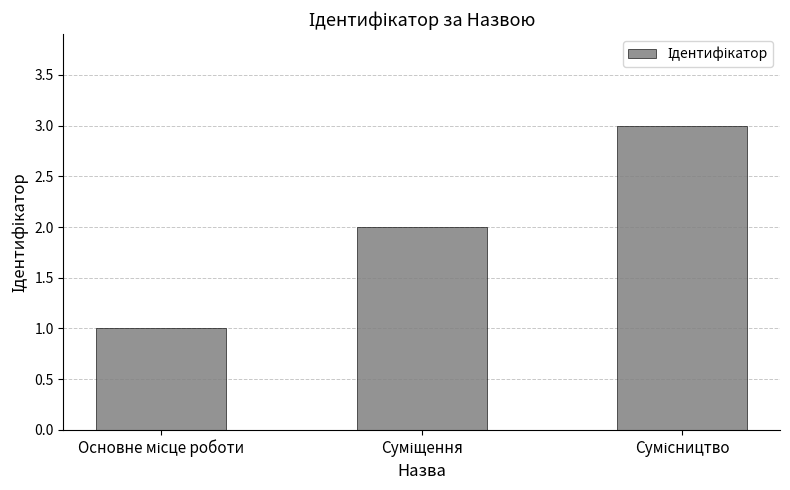

How many bars are there in total?

3